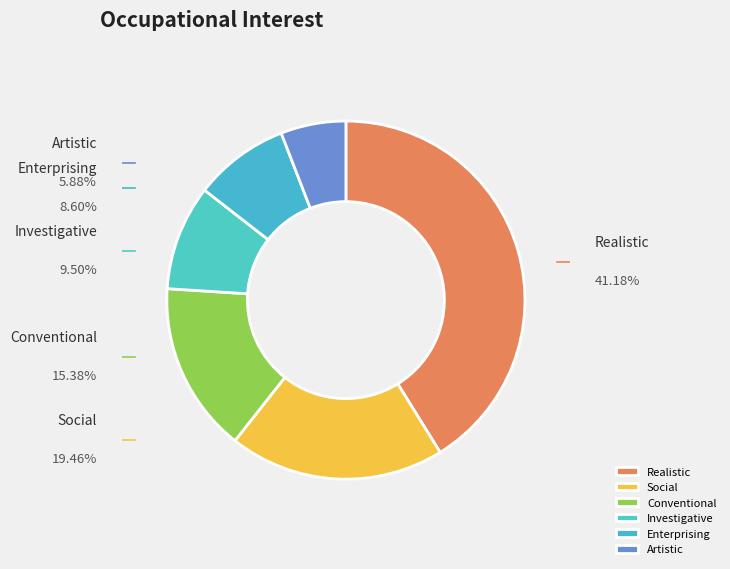

What percentage is the Conventional slice, to the nearest percent?

15%